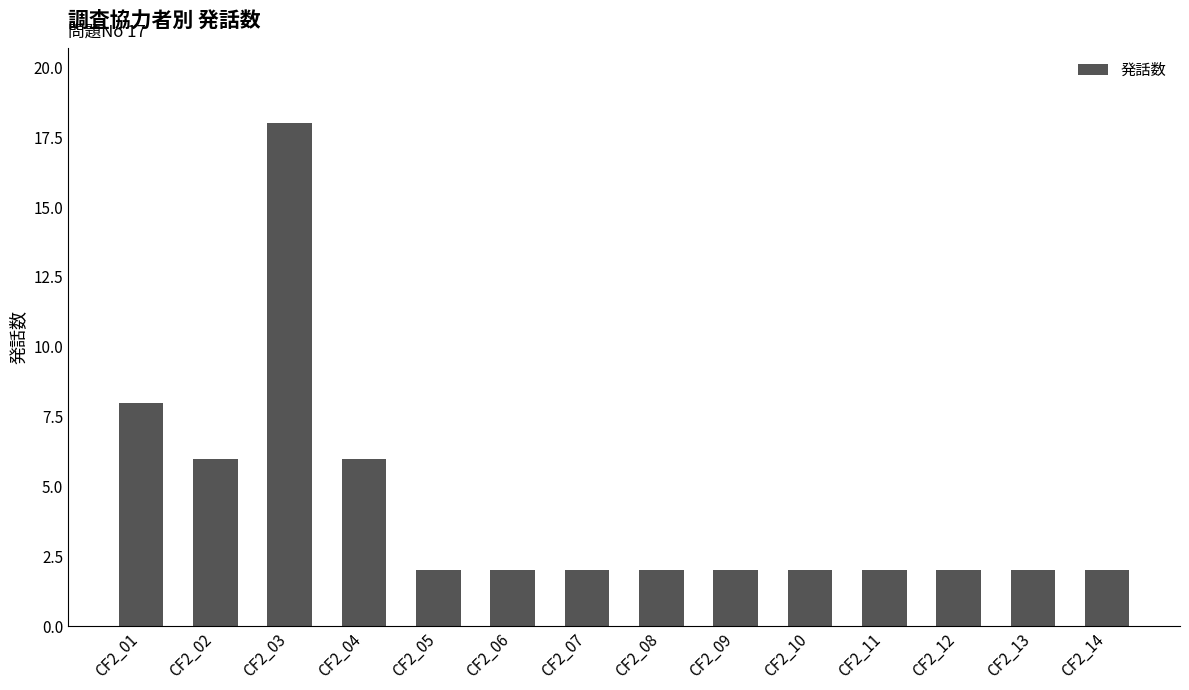

Reading left to right, list all the values displayed in this chart.

CF2_01=8	CF2_02=6	CF2_03=18	CF2_04=6	CF2_05=2	CF2_06=2	CF2_07=2	CF2_08=2	CF2_09=2	CF2_10=2	CF2_11=2	CF2_12=2	CF2_13=2	CF2_14=2